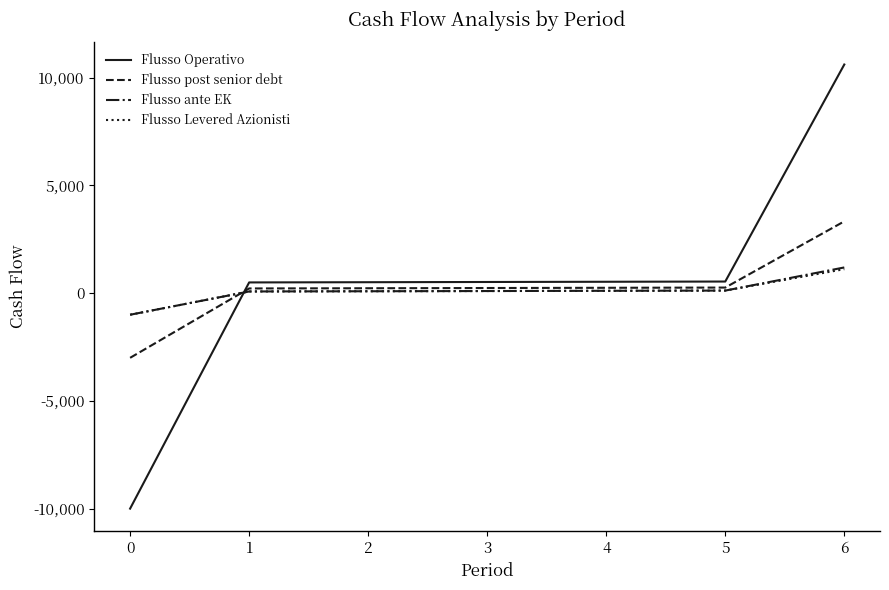

What is the minimum value shown in the chart?

-10000.0